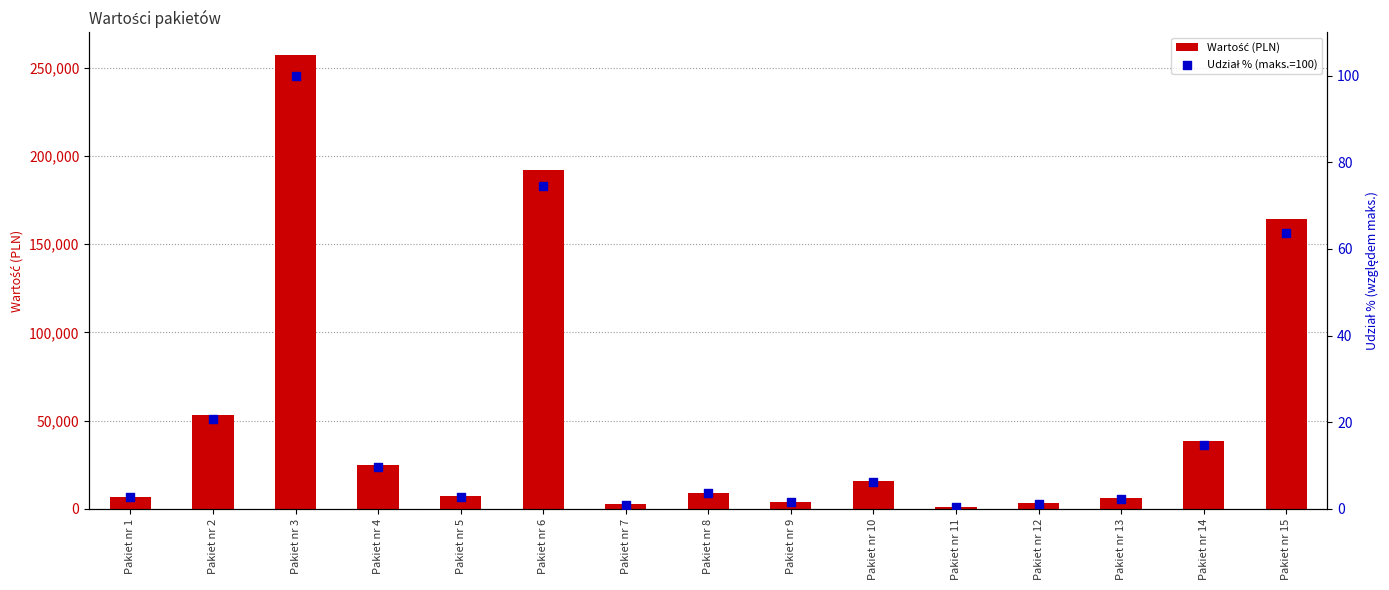

Which series has the widest spread of Y values?

Wartość (PLN)